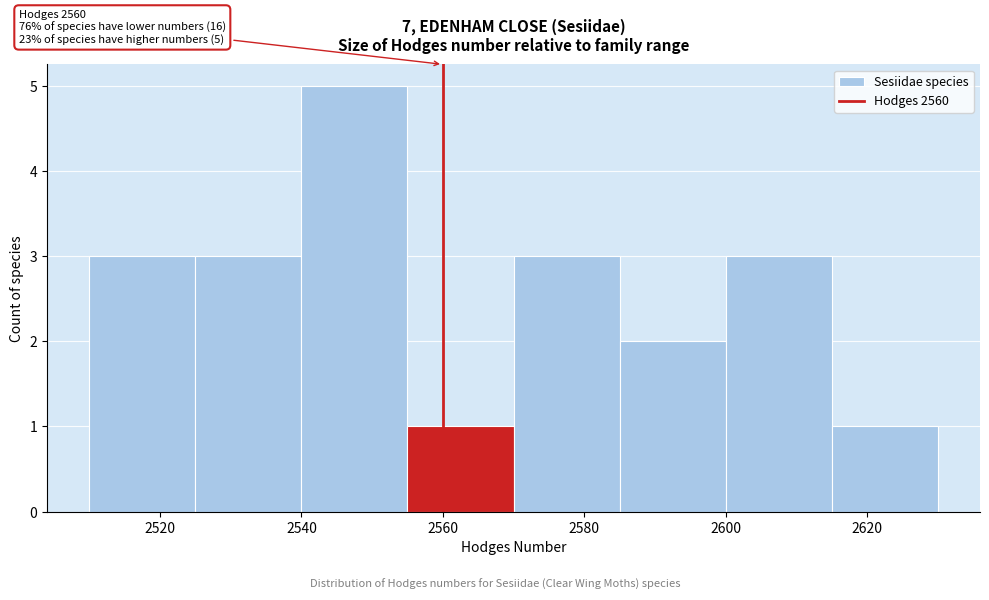

Which range on the x-axis has the tallest bar?

2540 to 2555